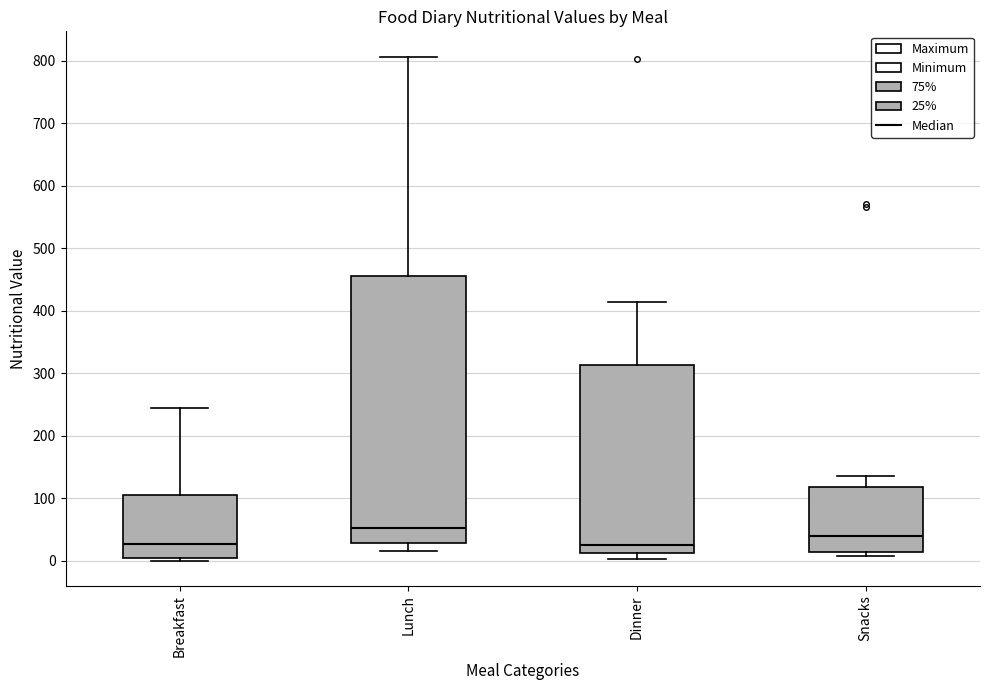

Reading left to right, read every box against the y-axis: the position of its median line, the range the box covers, and the ends of its whiskers. The values are not printed on the chart, so give them approximately, as read against the axis.

Breakfast: median 30, box 10 to 110, whiskers 0 to 240
Lunch: median 50, box 30 to 460, whiskers 20 to 810
Dinner: median 20, box 10 to 310, whiskers 0 to 410
Snacks: median 40, box 10 to 120, whiskers 10 (just below the box's lower edge) to 140